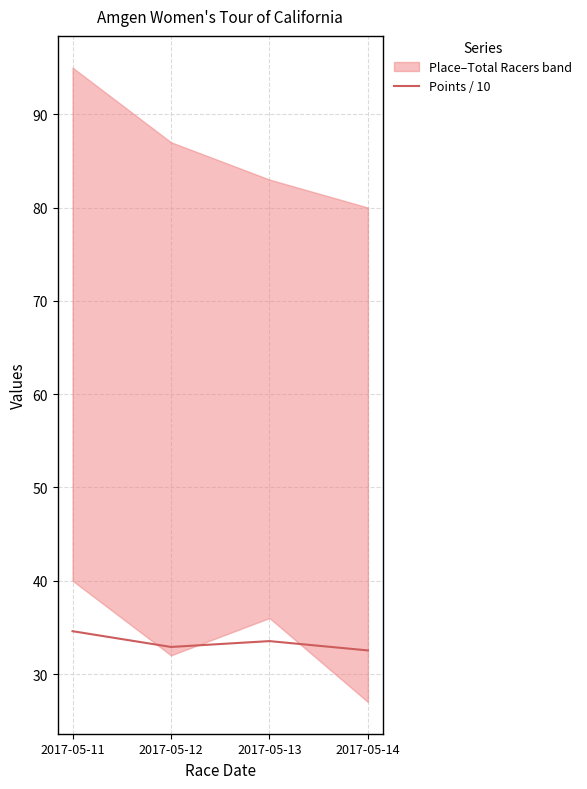

Where is the first local minimum?

2017-05-12